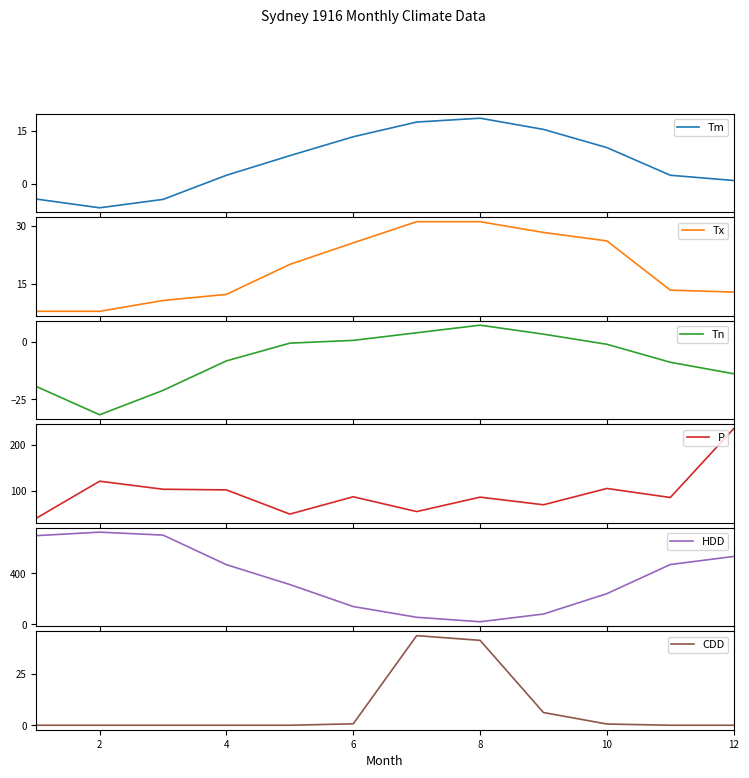

Reading left to right, list all the values displayed in this chart.

Tm: -4.4	-6.9	-4.5	2.4	8.0	13.4	17.6	18.7	15.5	10.3	2.4	0.9
Tx: 7.8	7.8	10.6	12.2	20.0	25.6	31.1	31.1	28.3	26.1	13.3	12.8
Tn: -19.4	-31.7	-21.1	-8.3	-0.6	0.6	3.9	7.2	3.3	-1.1	-8.9	-13.9
P: 41.2	121.4	104.0	102.6	50.2	87.7	55.7	86.9	70.4	105.7	86.1	235.1
HDD: 694.1	721.5	698.4	466.8	311.4	139.2	55.2	20.2	80.6	240.2	468.0	531.5
CDD: 0.0	0.0	0.0	0.0	0.0	0.7	43.8	41.5	6.2	0.6	0.0	0.0